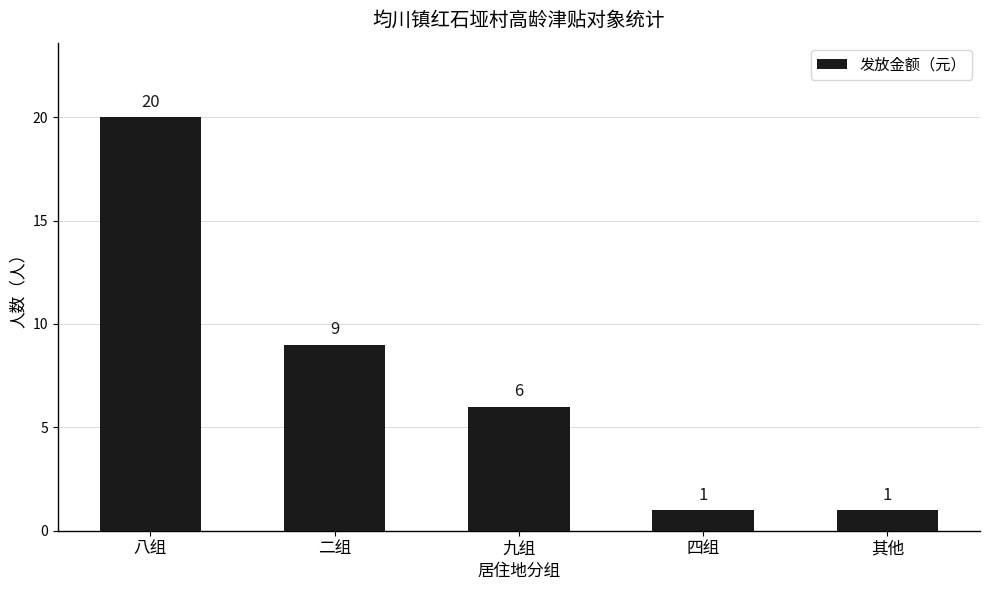

What is the minimum value shown in the chart?

1